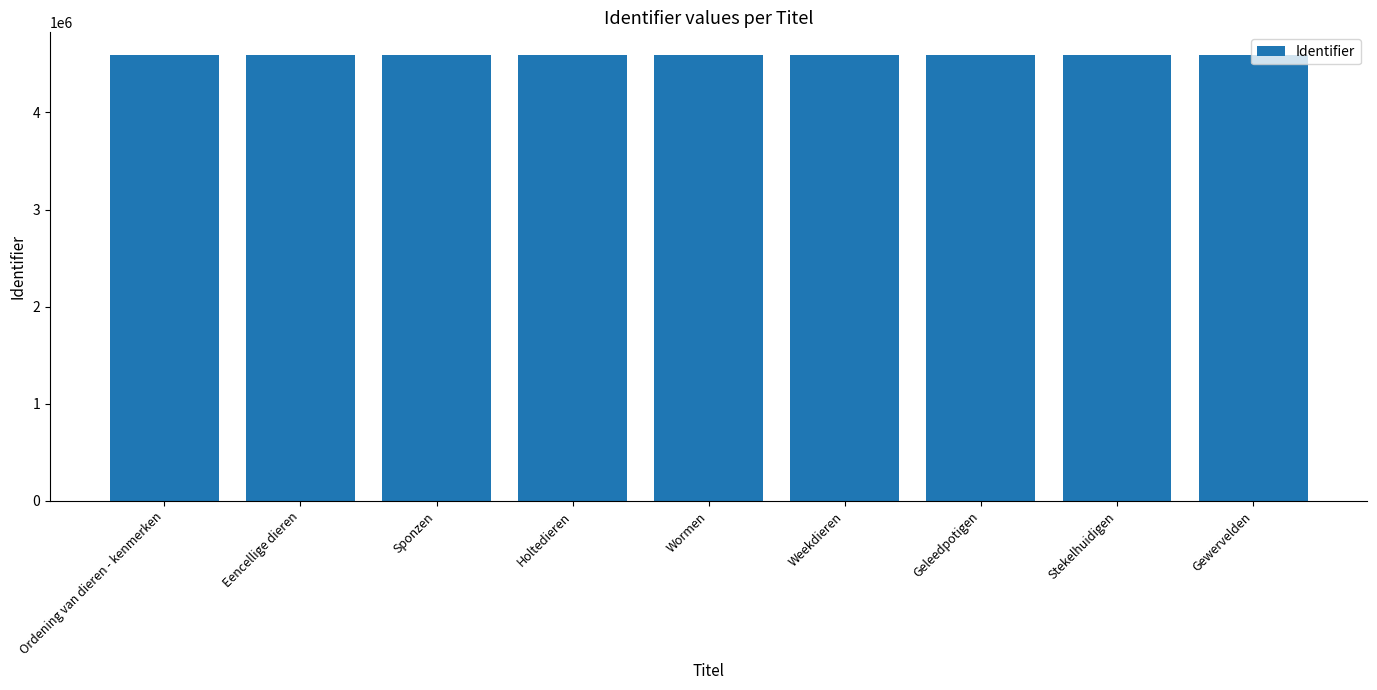

What is the average value?

4594317